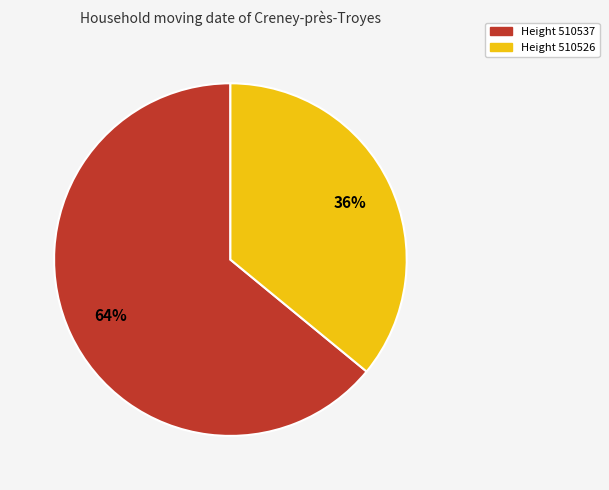

To the nearest percent, what is the average slice percentage?

50%